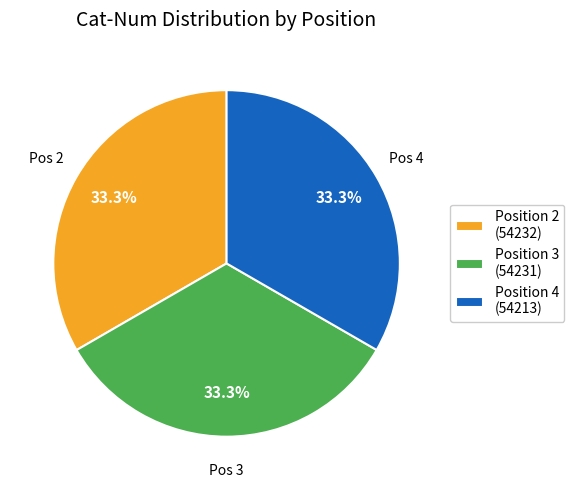

Is Position 3 (54231) the majority of the pie?

No